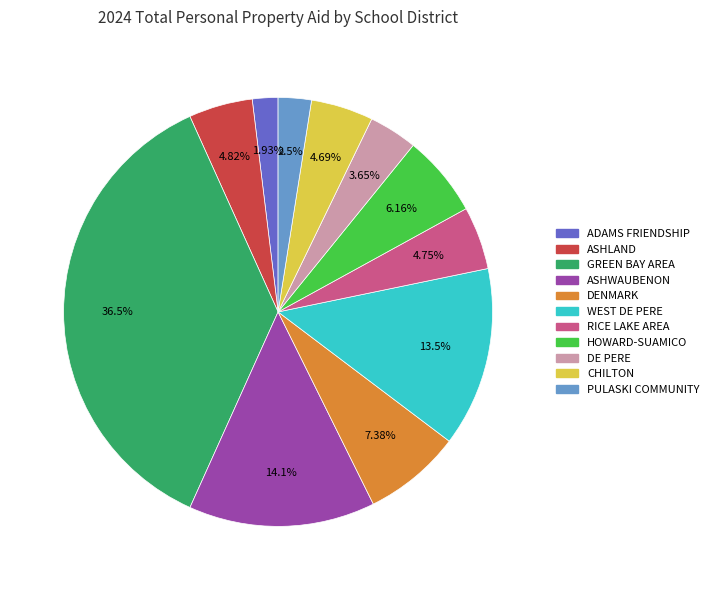

Is there any slice that represents more than half of the pie?

No